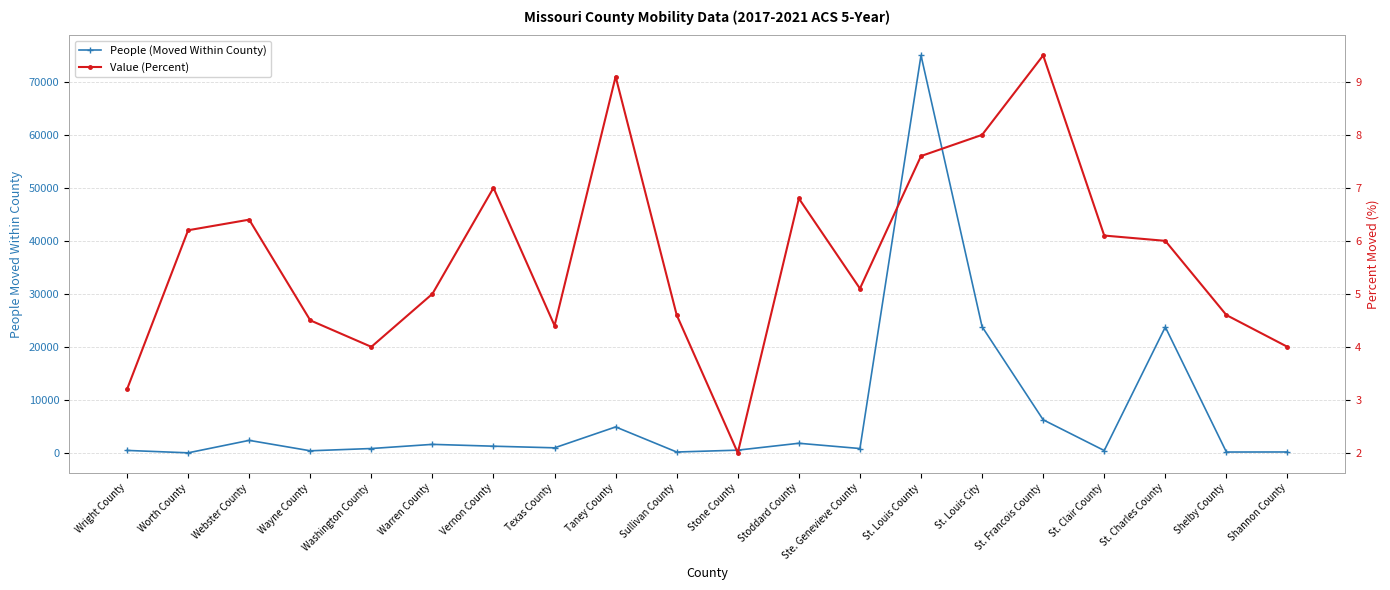

At which category is the sum across all series the highest?

St. Louis County